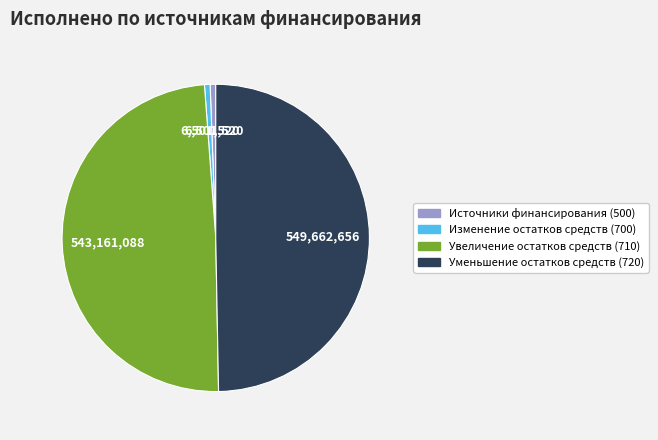

Is there any slice that represents more than half of the pie?

No